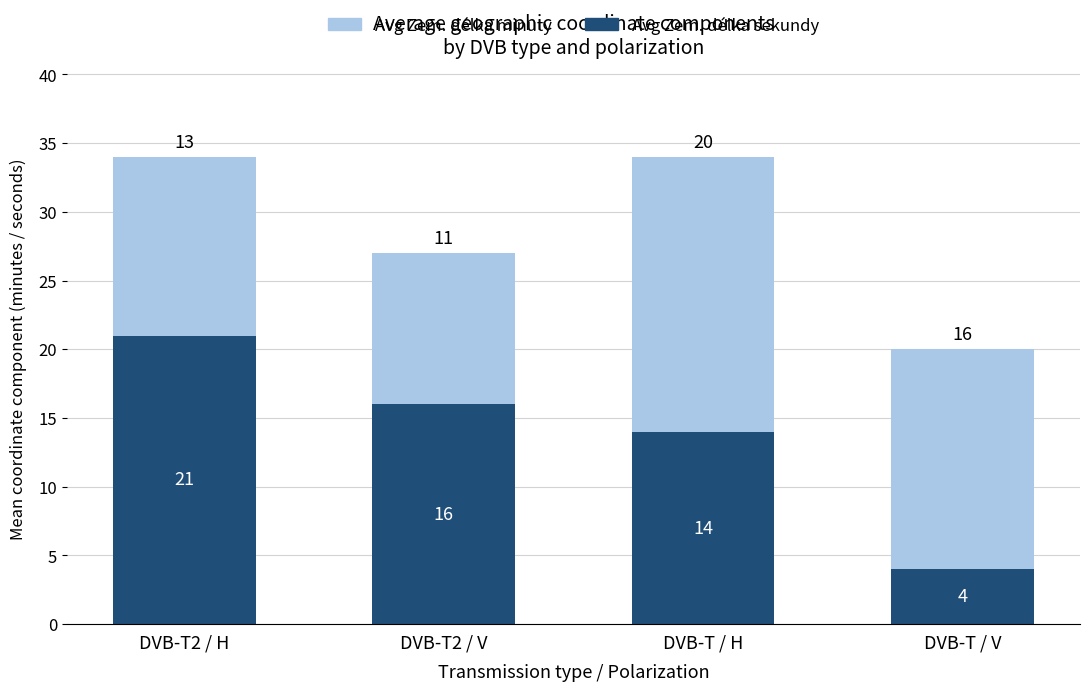

How many Avg Zem. délka sekundy values are between 14 and 21?

3